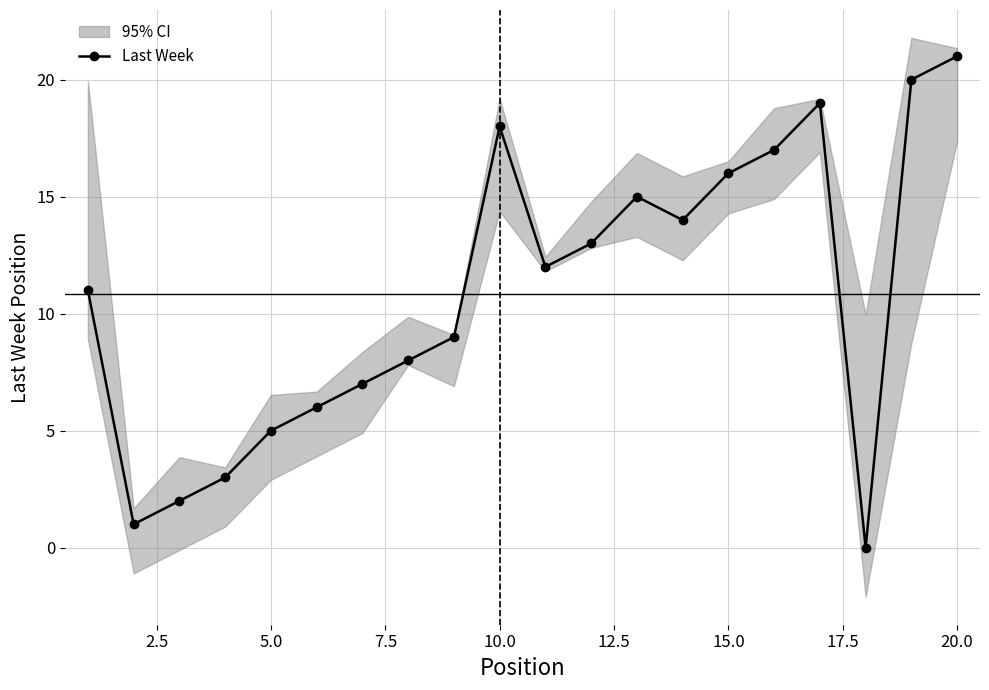

How many interior local peaks (higher than both neighbors) does the data have?

3